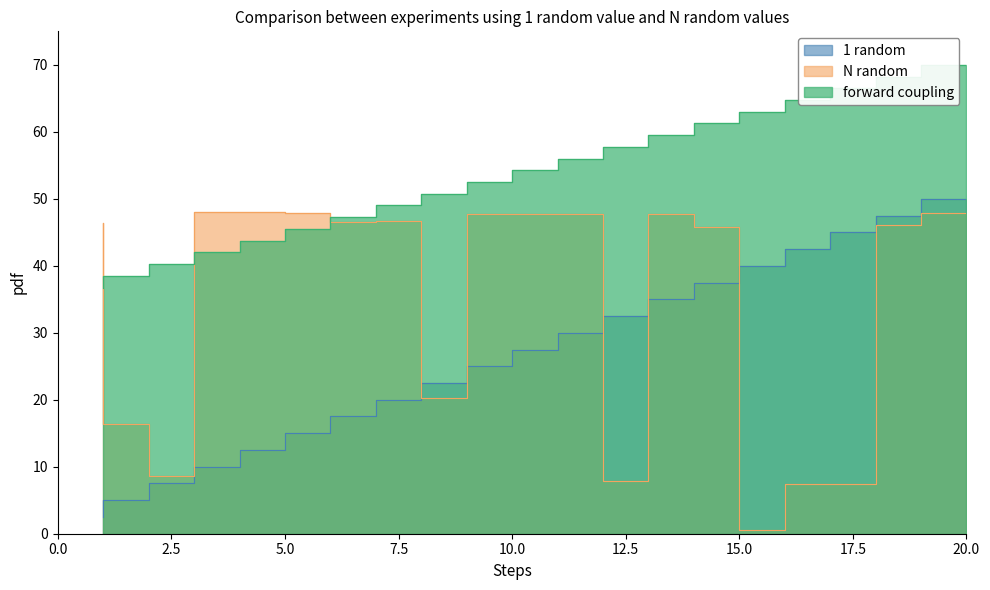

How many data points in forward coupling are less than 54?

10